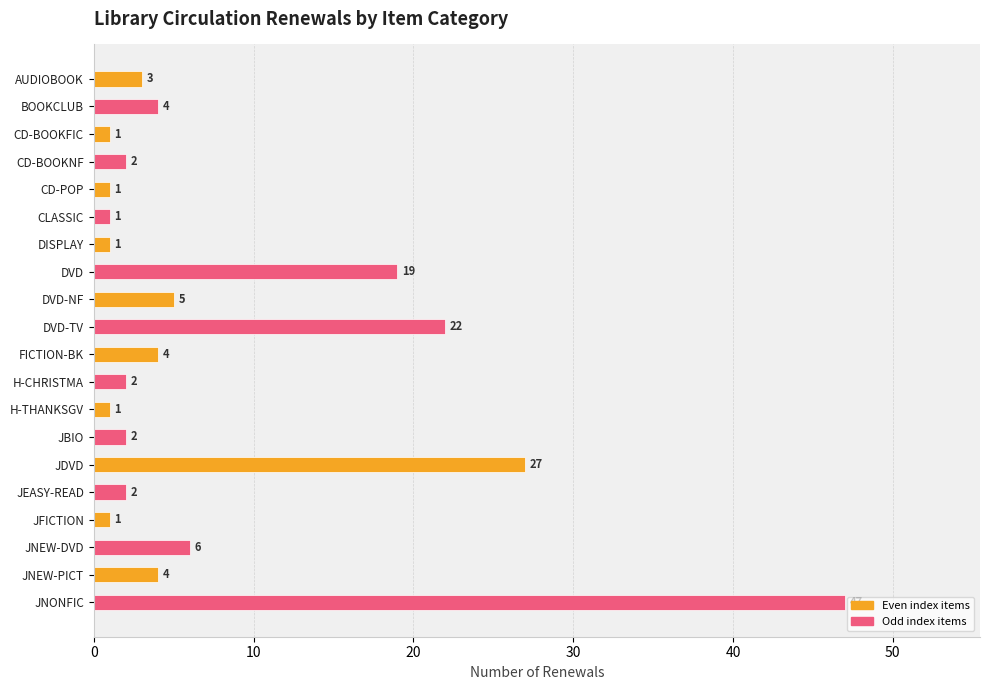

What is the maximum value shown in the chart?

47